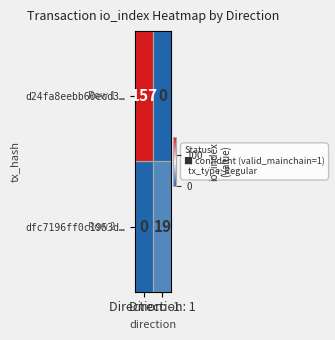

At how many categories does at least one series exceed 9?

2